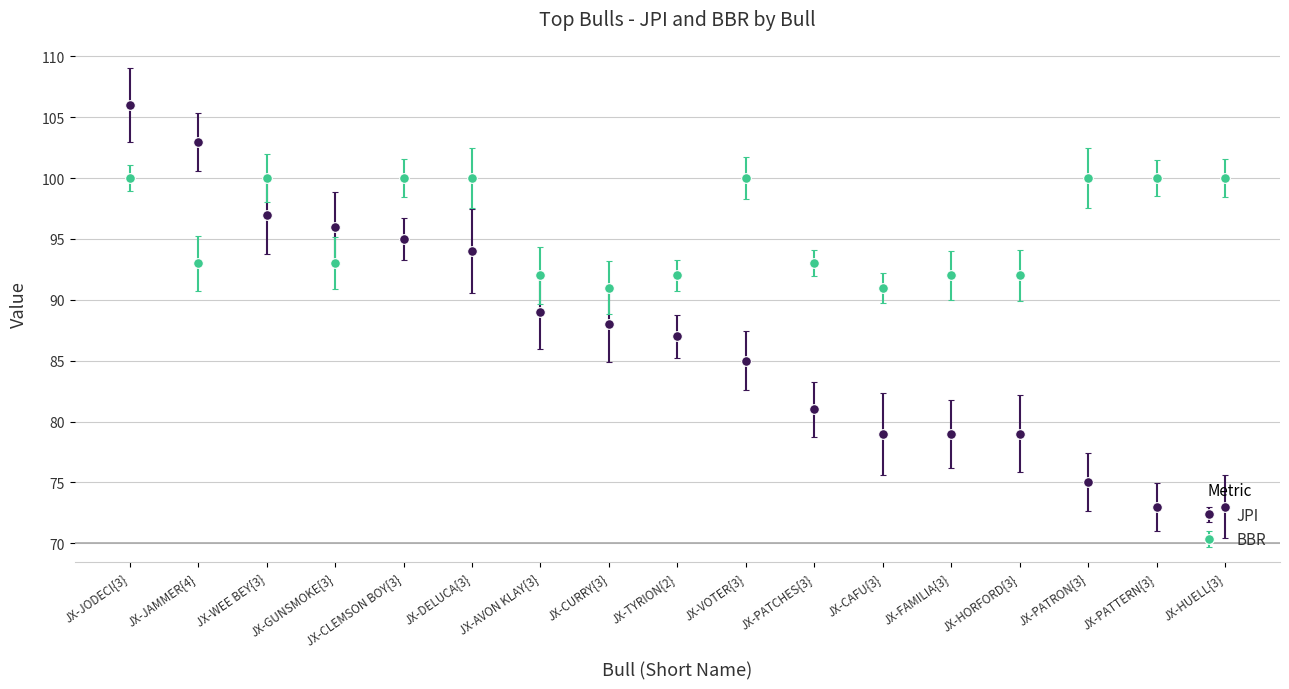

At which category does BBR reach its first local peak?

JX-WEE BEY{3}